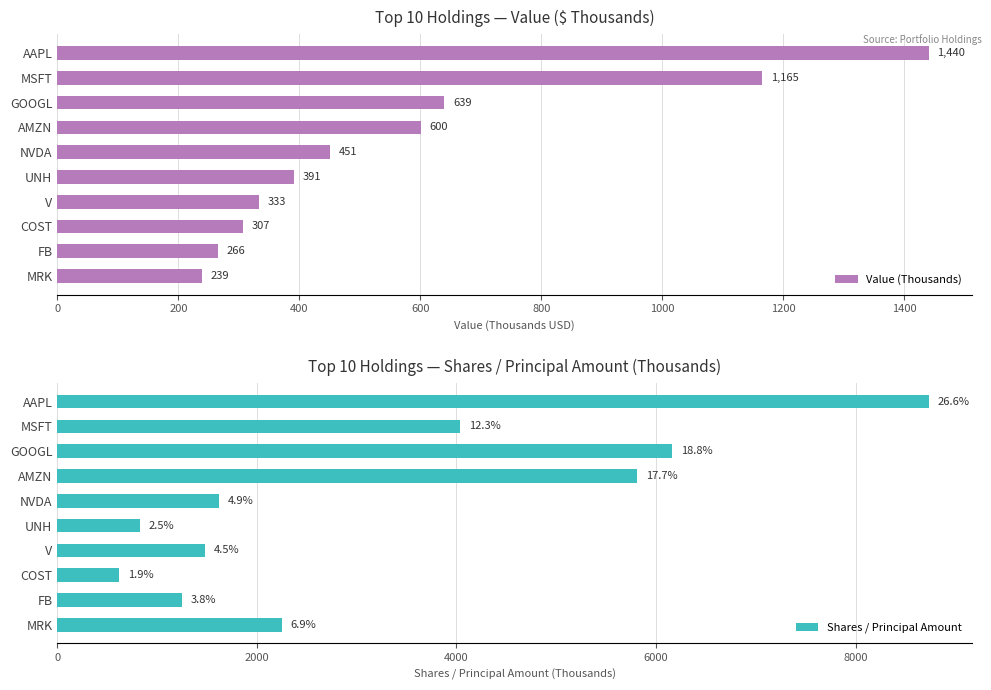

True or false: Value (Thousands) has a value of 502.3 at COST.

False